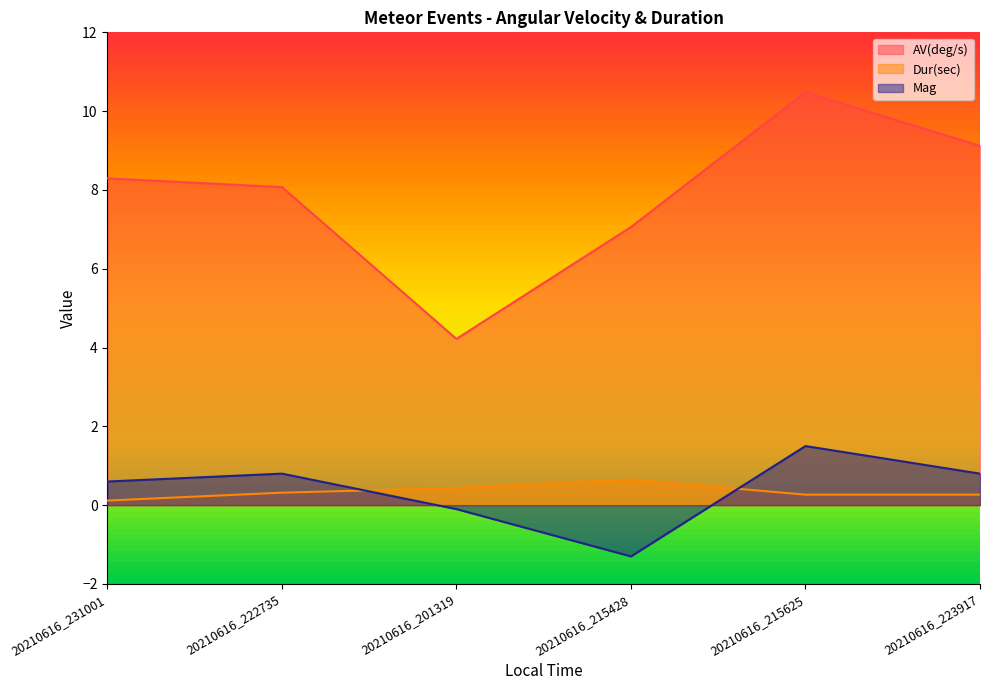

Which category has the lowest value in the Mag series?

20210616_215428